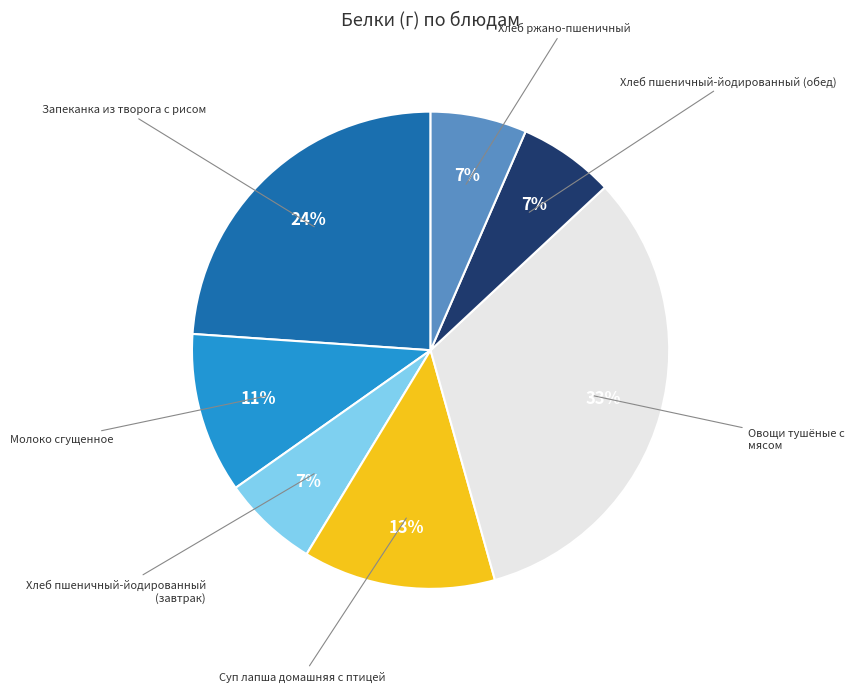

To the nearest percent, what is the average slice percentage?

14%